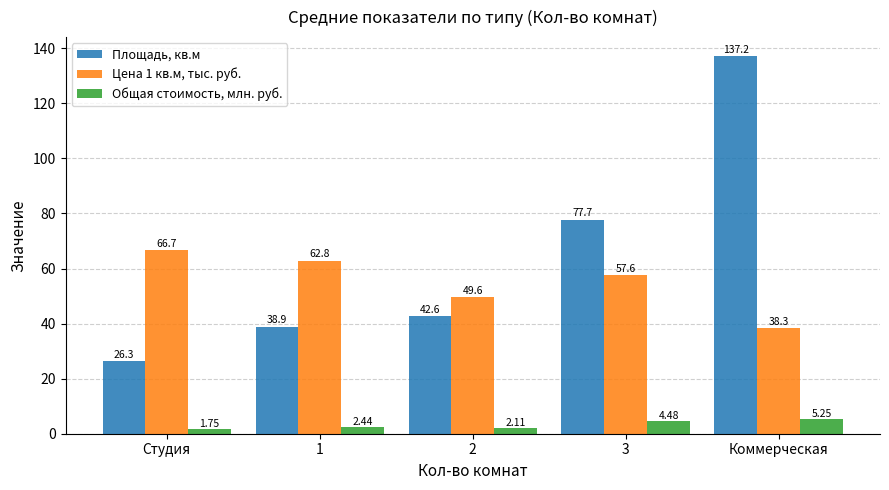

What is the label of the 2nd bar from the right?

3